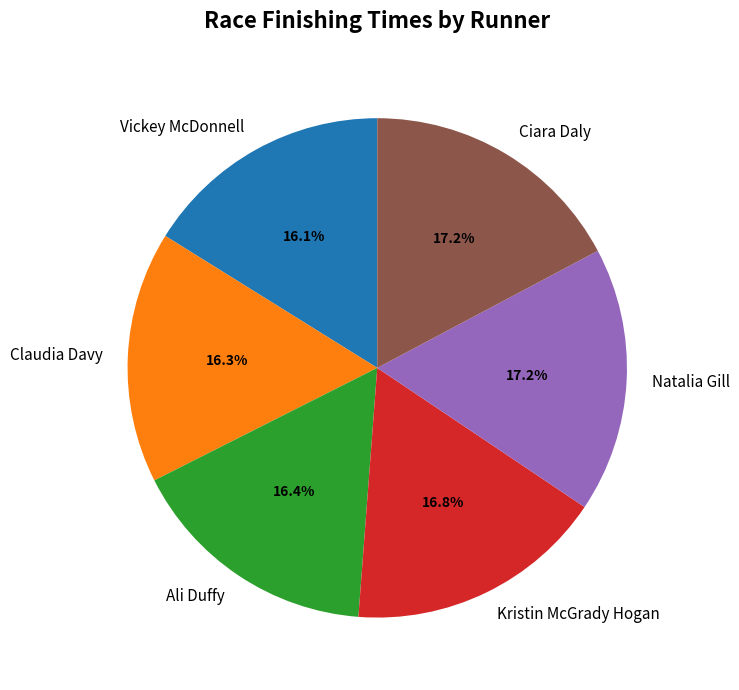

What is the ratio of the value at Ciara Daly to the value at Claudia Davy?

1.1